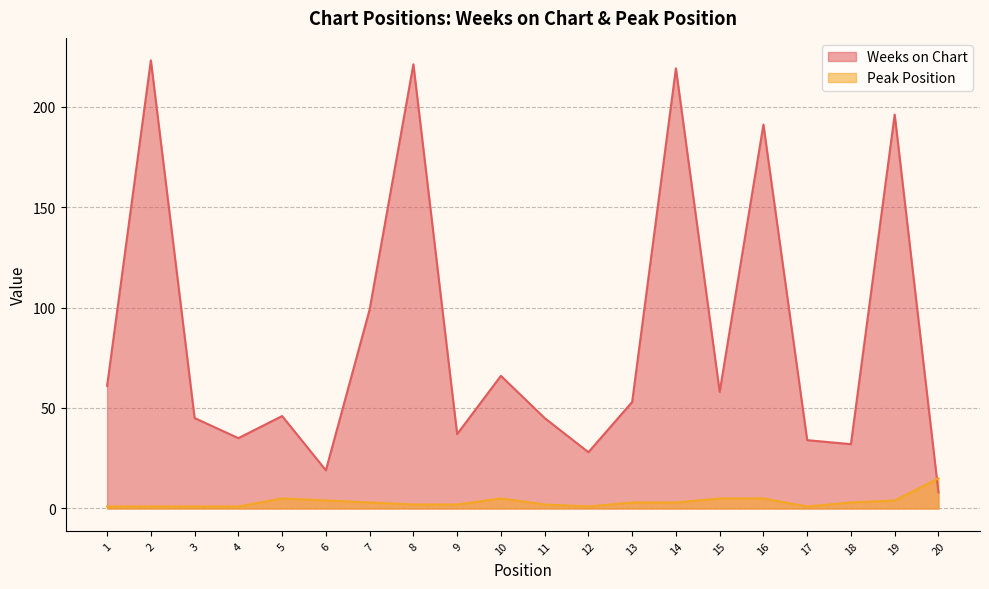

Which series ends up on top after the final intersection of Weeks on Chart and Peak Position?

Peak Position